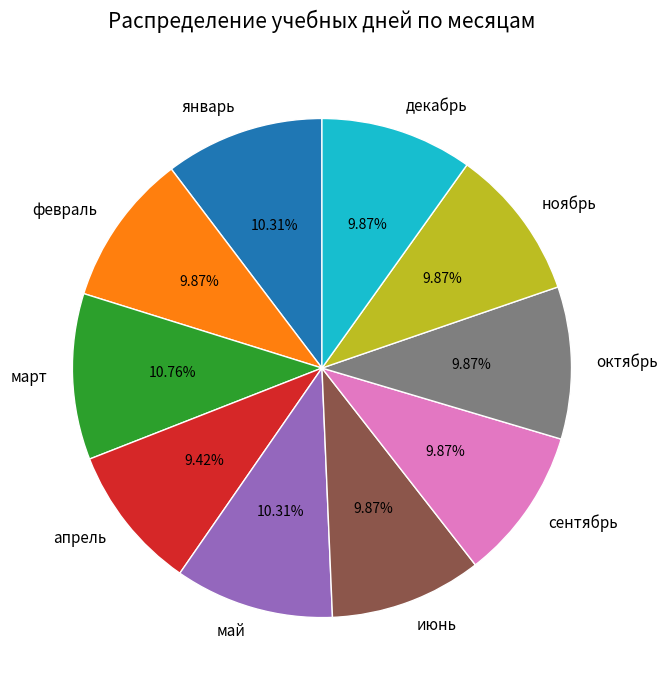

How many slices are in this pie chart?

10